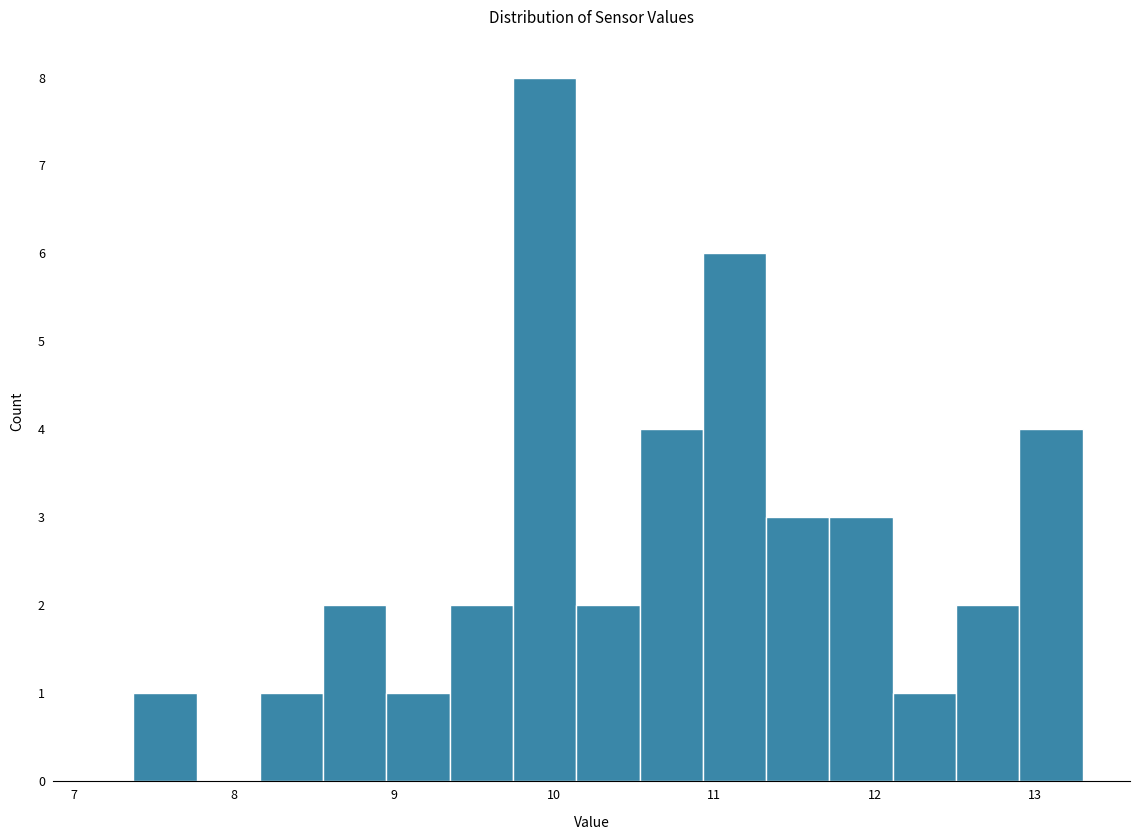

Read against the x-axis, roughly where is the centre of the tallest bar?

9.9